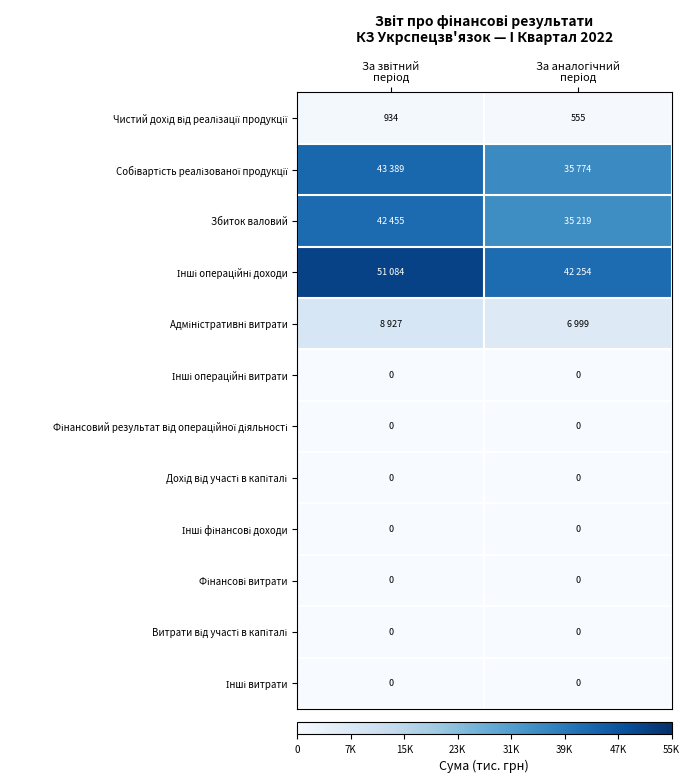

Which series has the largest range (max minus min)?

Інші операційні доходи